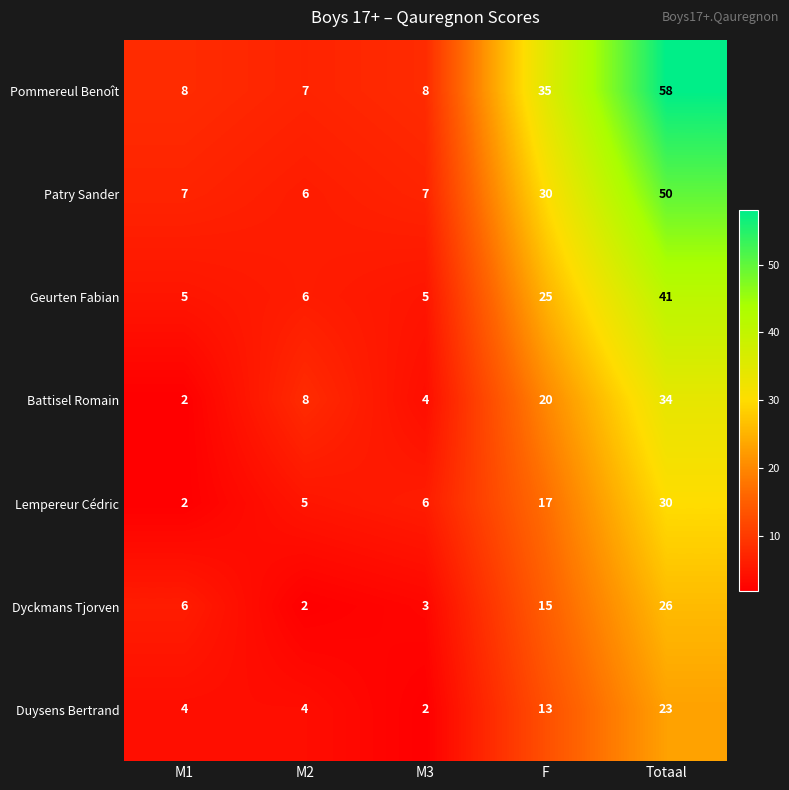

True or false: Duysens Bertrand has a value of 5 at F.

False